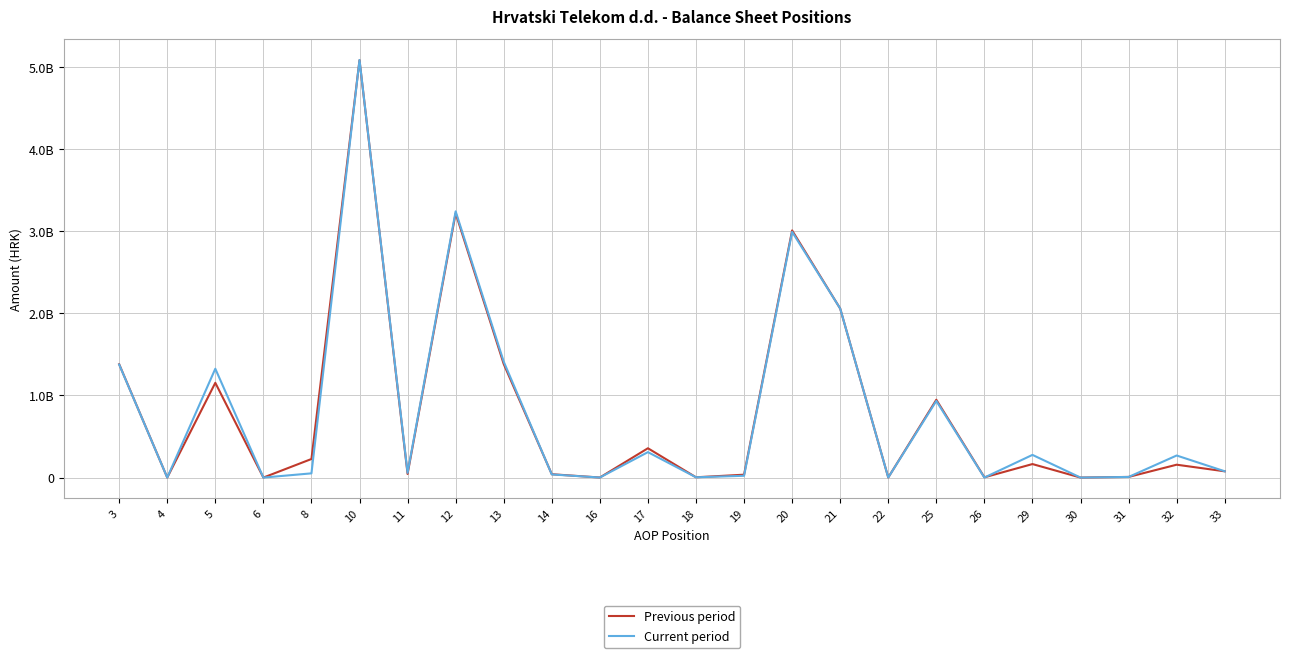

Between 26 and 30, which series saw the biggest shift?

Previous period